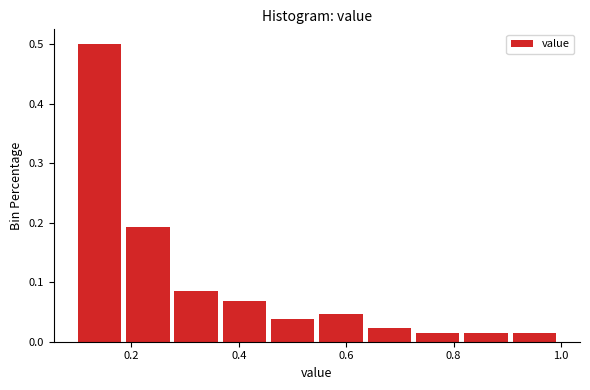

What is the height of the bar covering 0.82 to 0.91 on the x-axis? Neither the bar edges nor the heights are printed on the chart, so give them approximately, as read against the axes.

0.02